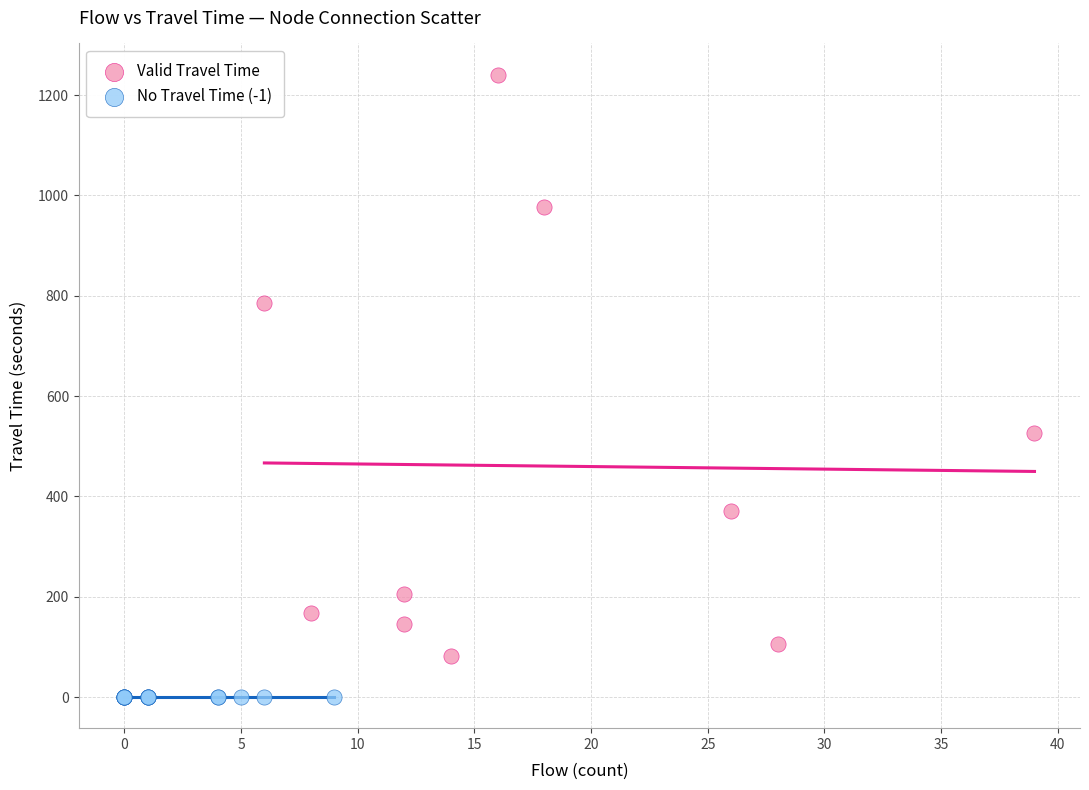

Which series contains the highest Y value?

Valid Travel Time